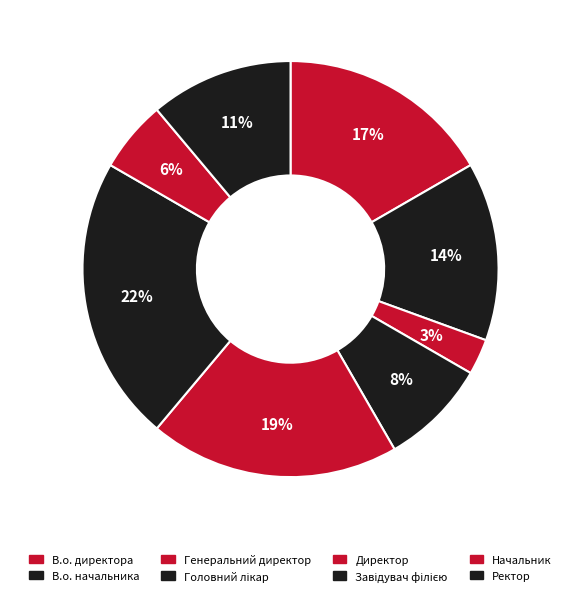

Count the number of slices in the pie.

8